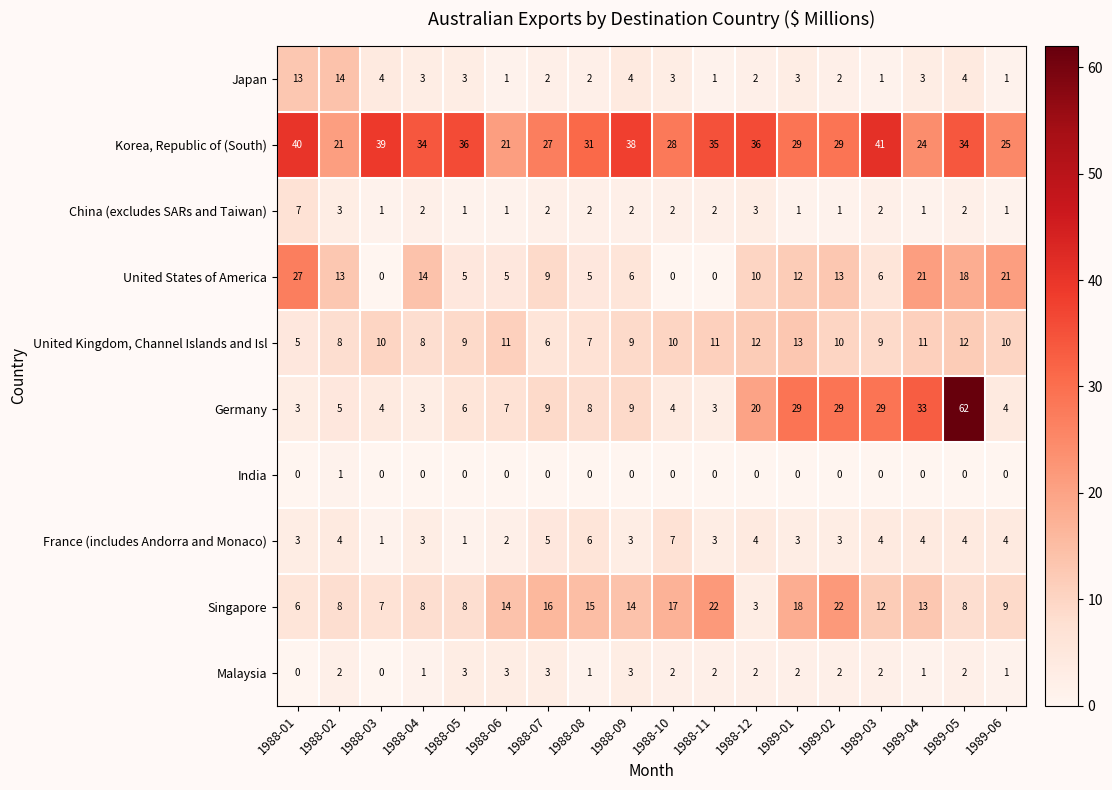

True or false: France (includes Andorra and Monaco) has a value of 4 at 1989-06.

True